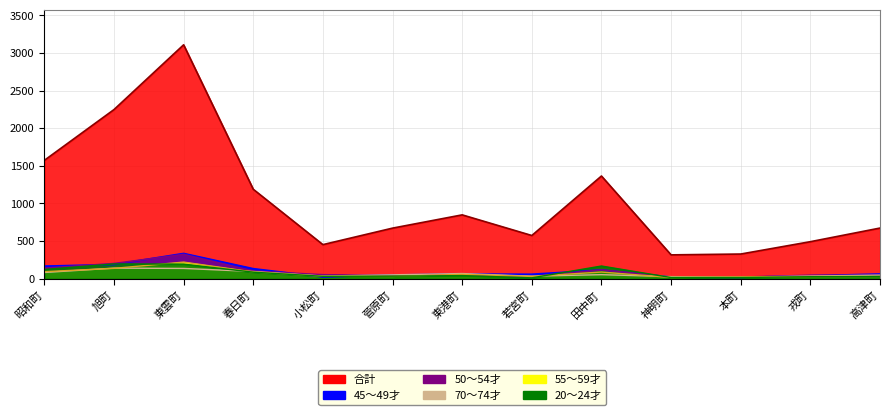

Between 本町 and 若宮町, which is larger?

若宮町